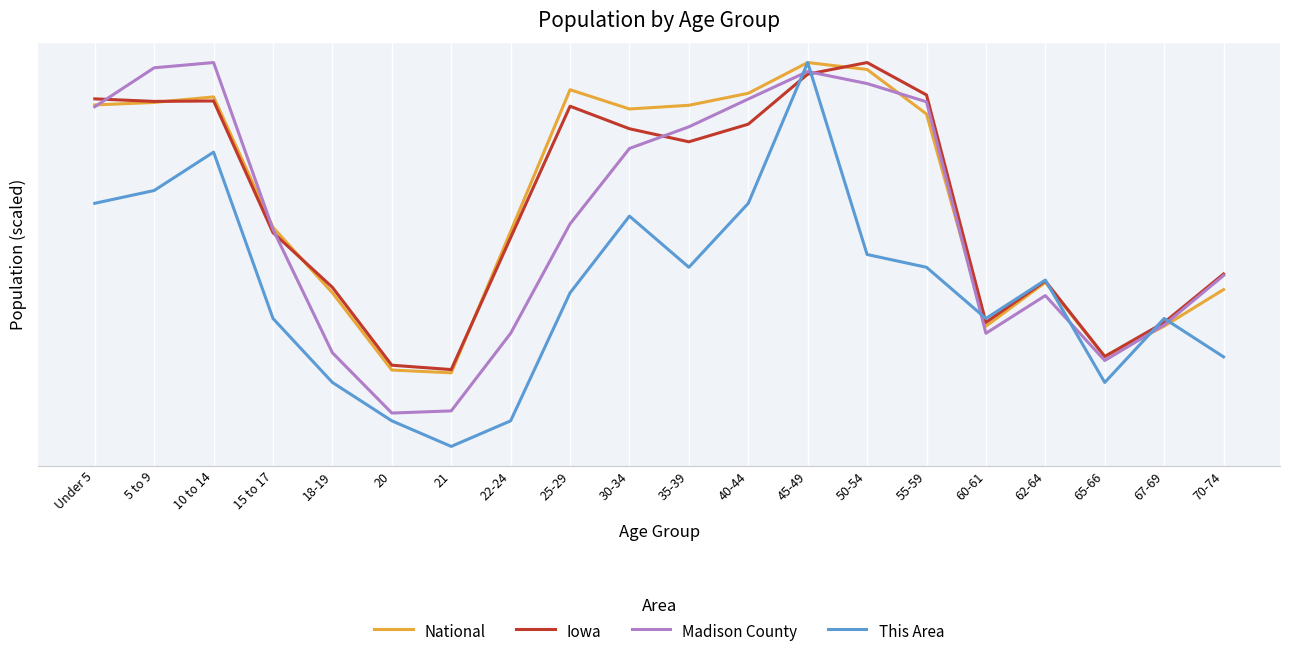

What is the spread (max minus min) of values at 35-39?

94201.8